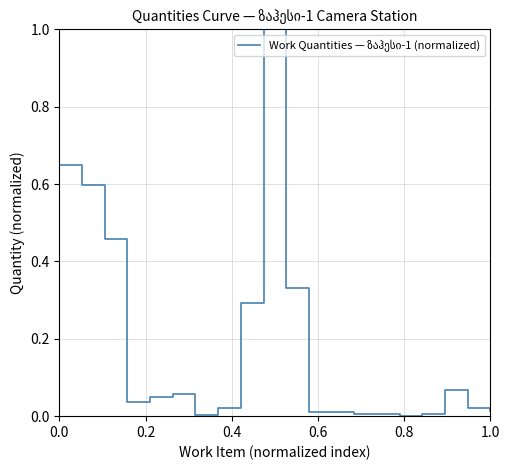

What is the difference between the maximum and minimum values?

1.0